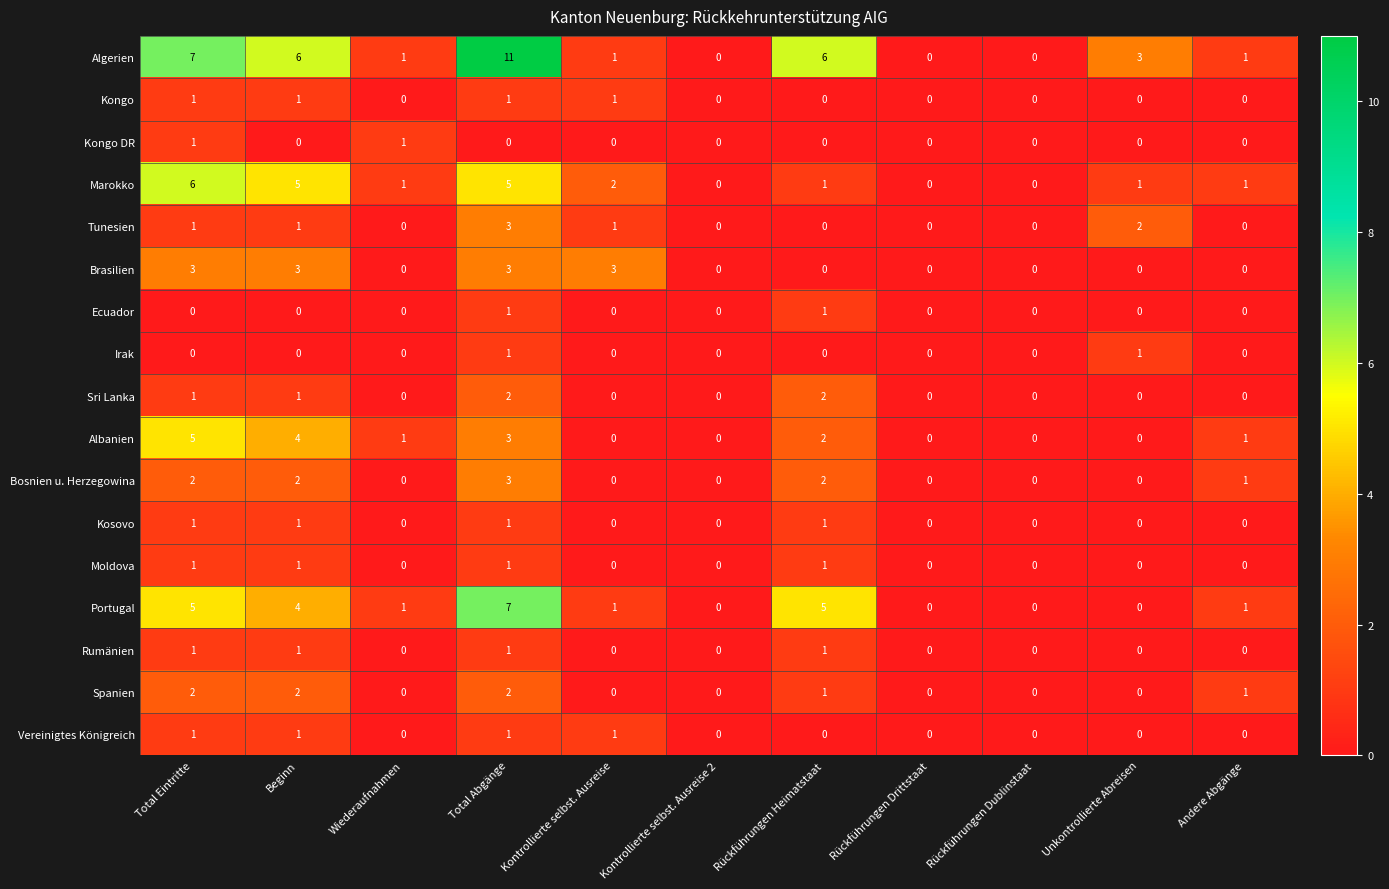

What is the total value across all series at Total Abgänge?

46